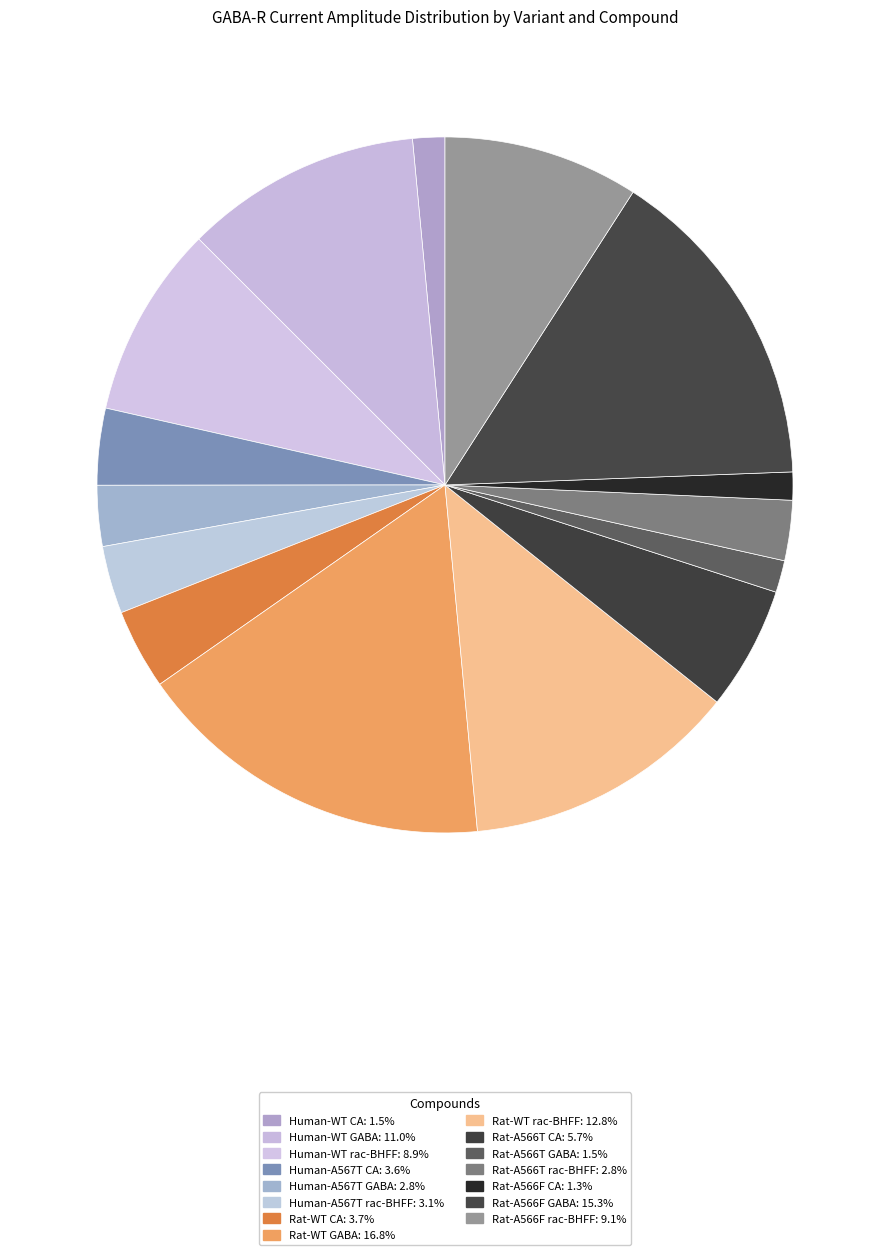

How many slices are in this pie chart?

15